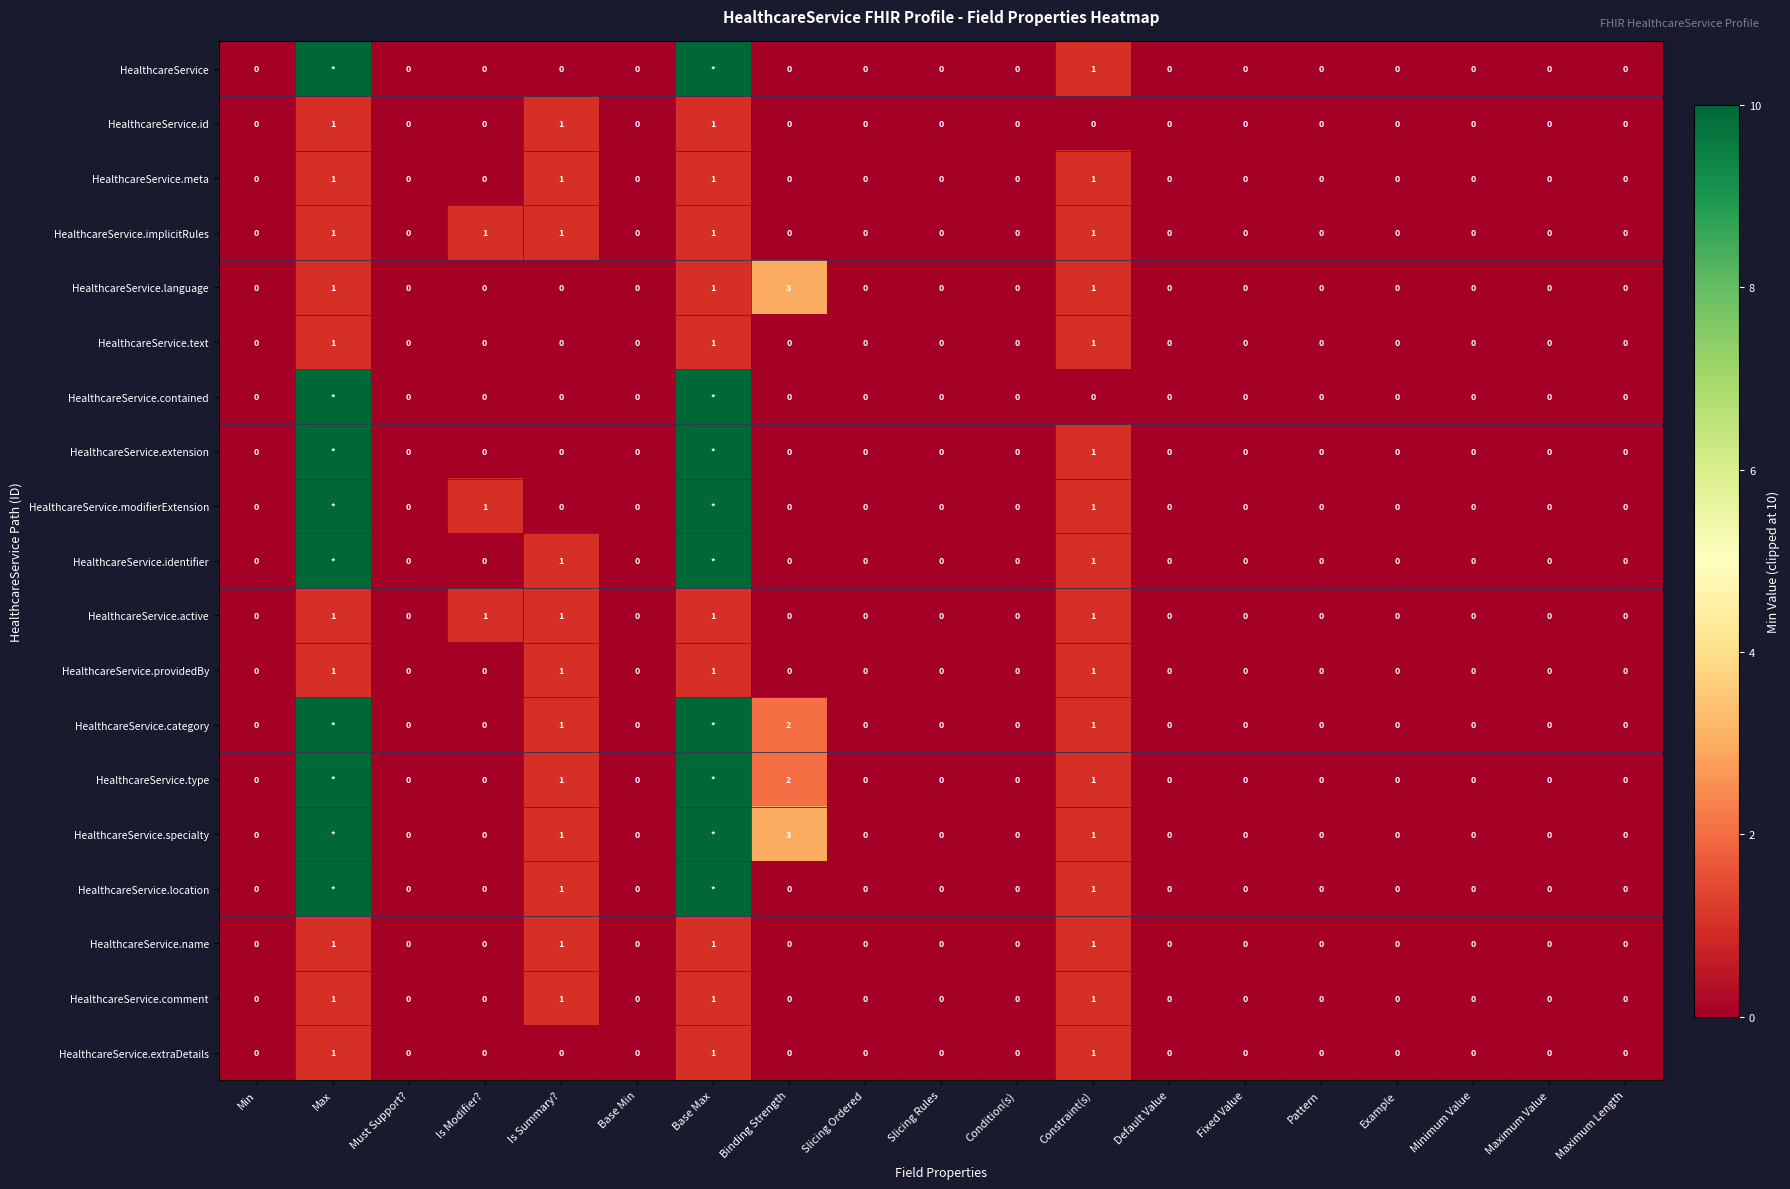

What is the sum of all HealthcareService.name values?

4